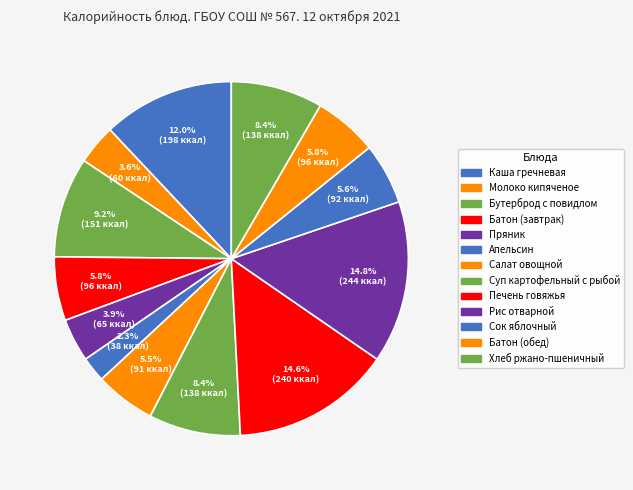

How many slices are in this pie chart?

13